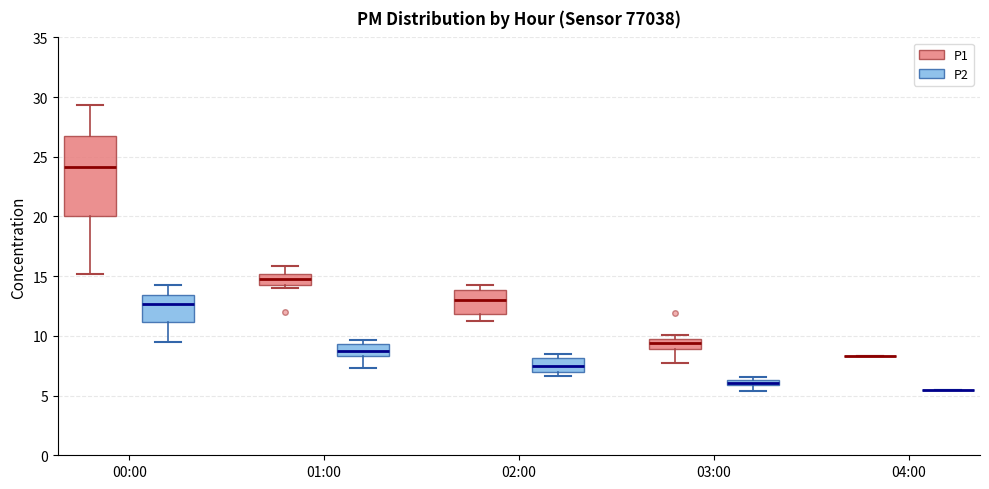

Which box is the tallest, from its lower edge to its upper edge?

00:00 (P1)